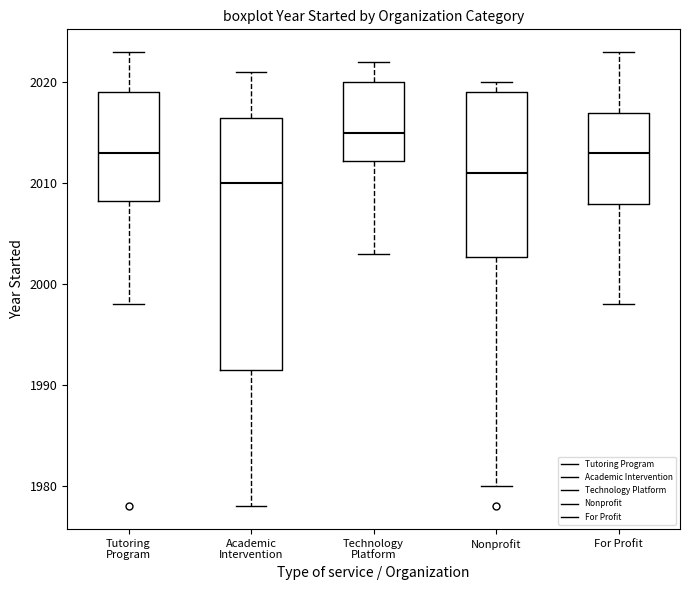

Which box has the lowest median line?

Academic Intervention